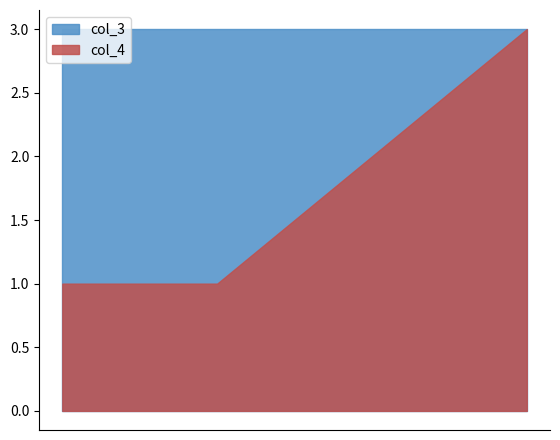

Which category has the lowest value across all series?

研究室一级科员 [01]